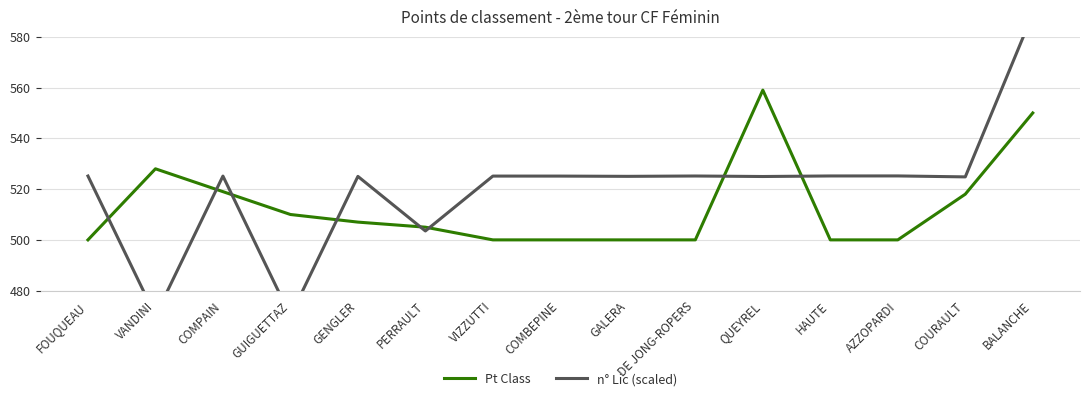

At how many categories does at least one series exceed 485?

15